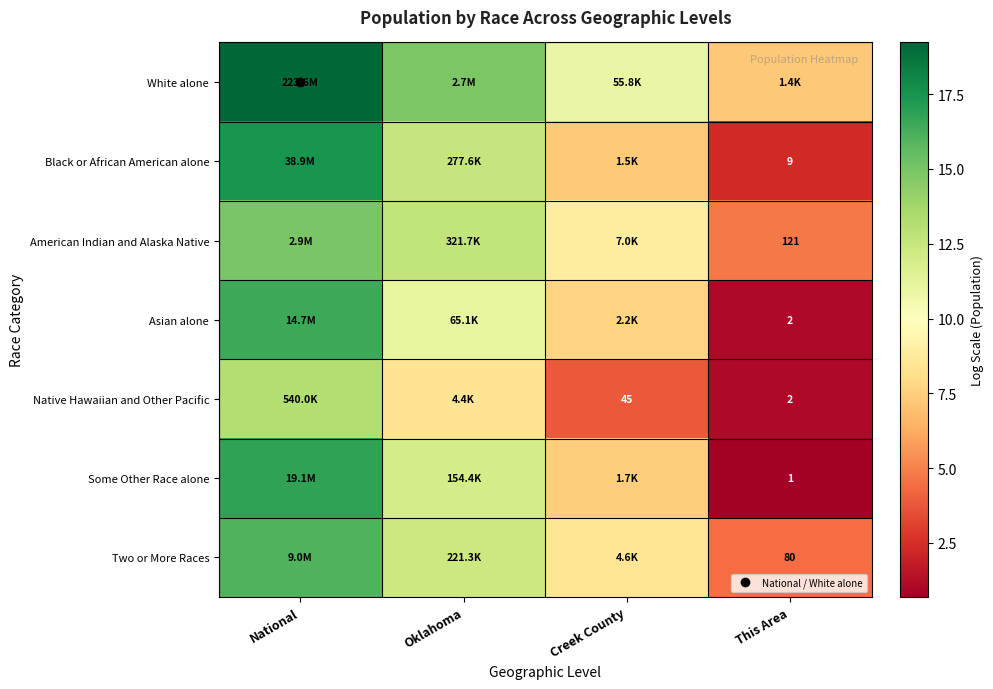

The value of White alone at This Area is 2.8. True or false?

False